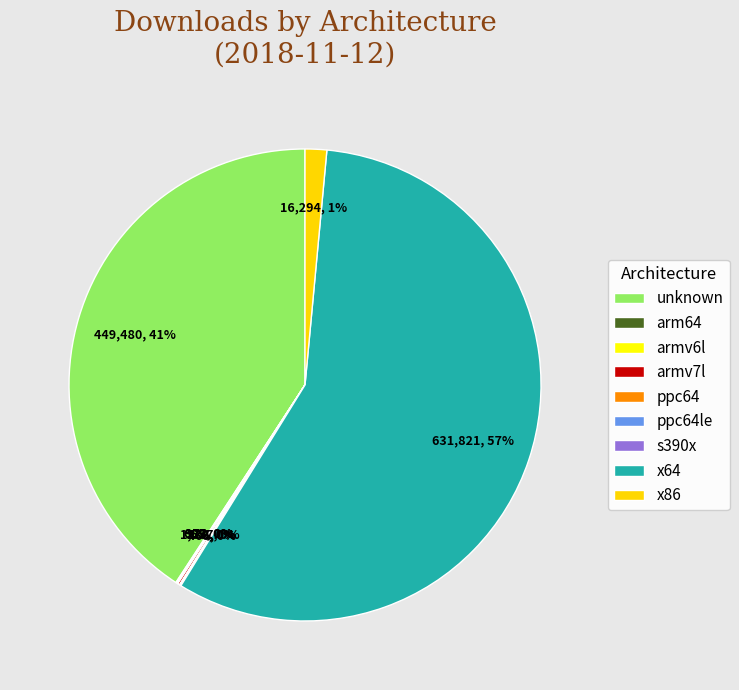

Which has a higher value, x64 or armv6l?

x64